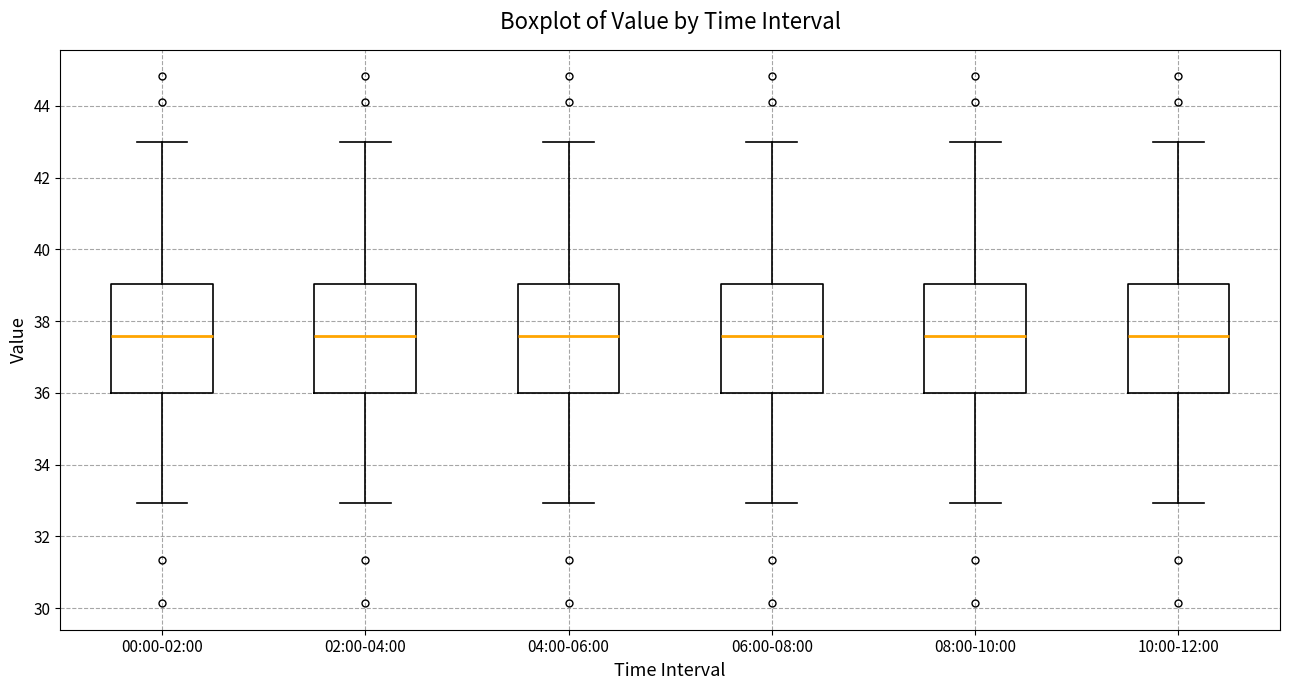

Reading left to right, read every box against the y-axis: the position of its median line, the range the box covers, and the ends of its whiskers. The values are not printed on the chart, so give them approximately, as read against the axis.

00:00-02:00: median 37.6, box 36.0 to 39.0, whiskers 33.0 to 43.0
02:00-04:00: median 37.6, box 36.0 to 39.0, whiskers 33.0 to 43.0
04:00-06:00: median 37.6, box 36.0 to 39.0, whiskers 33.0 to 43.0
06:00-08:00: median 37.6, box 36.0 to 39.0, whiskers 33.0 to 43.0
08:00-10:00: median 37.6, box 36.0 to 39.0, whiskers 33.0 to 43.0
10:00-12:00: median 37.6, box 36.0 to 39.0, whiskers 33.0 to 43.0